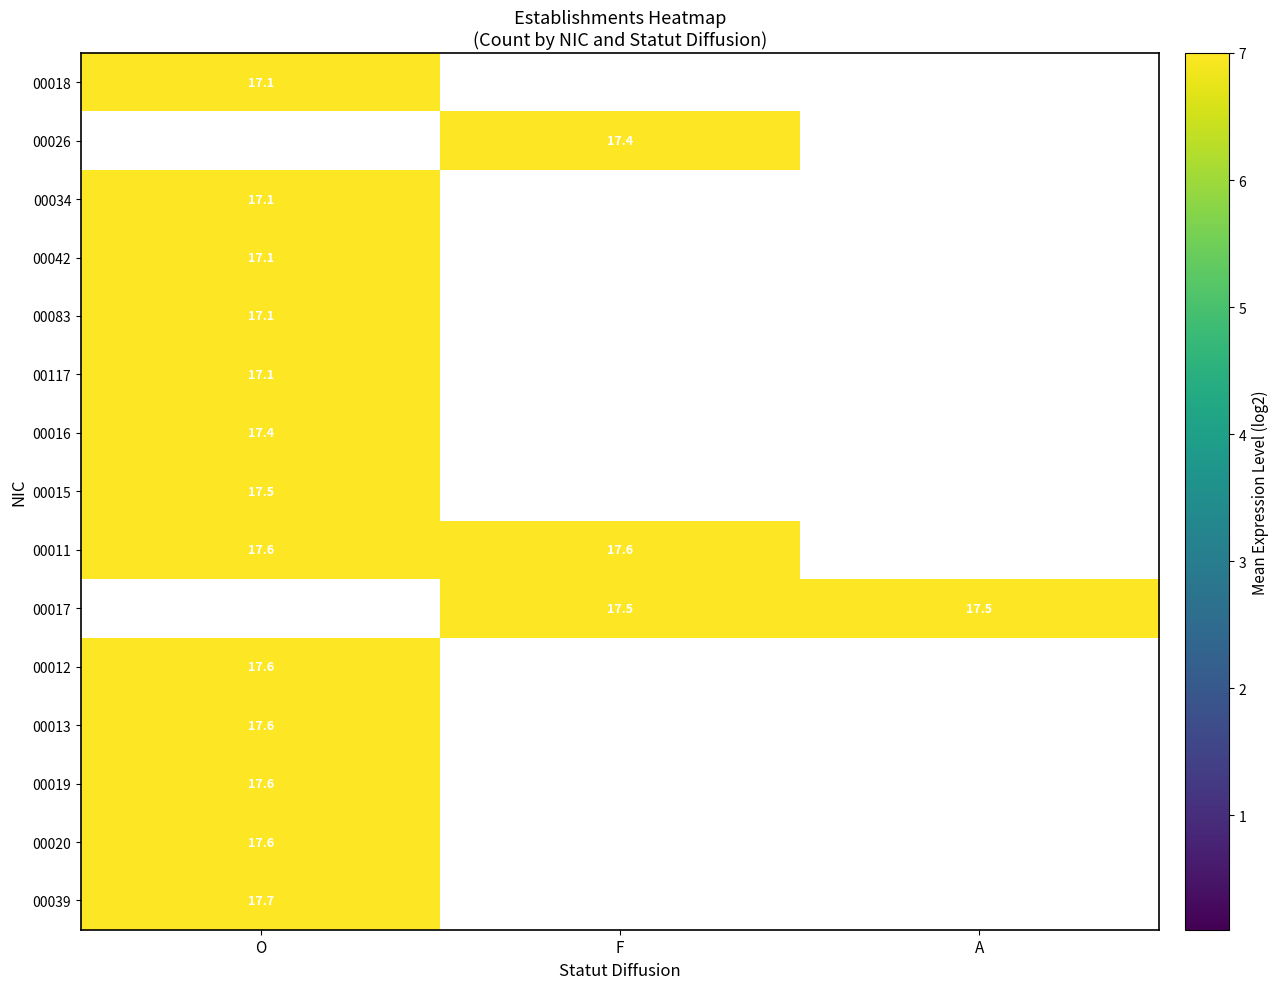

True or false: 00011 has a value of 17.6 at O.

True